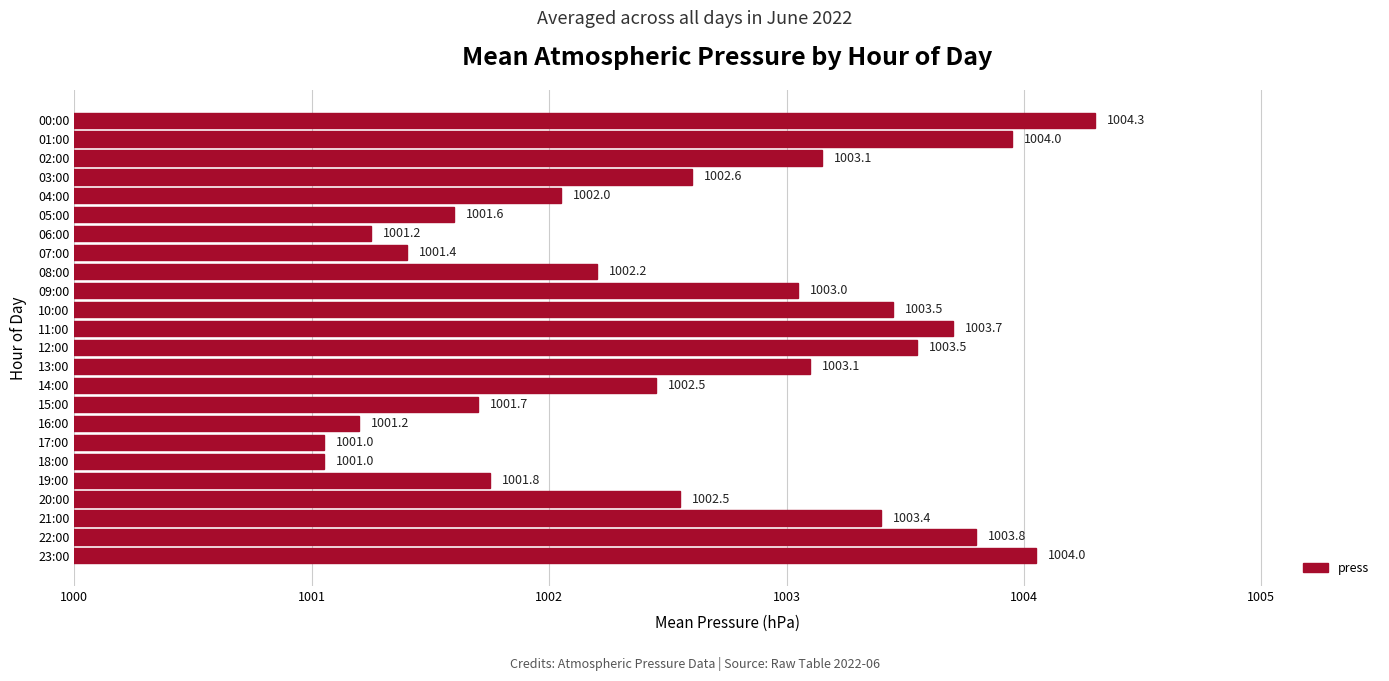

What is the difference between the second highest and minimum values?

3.0